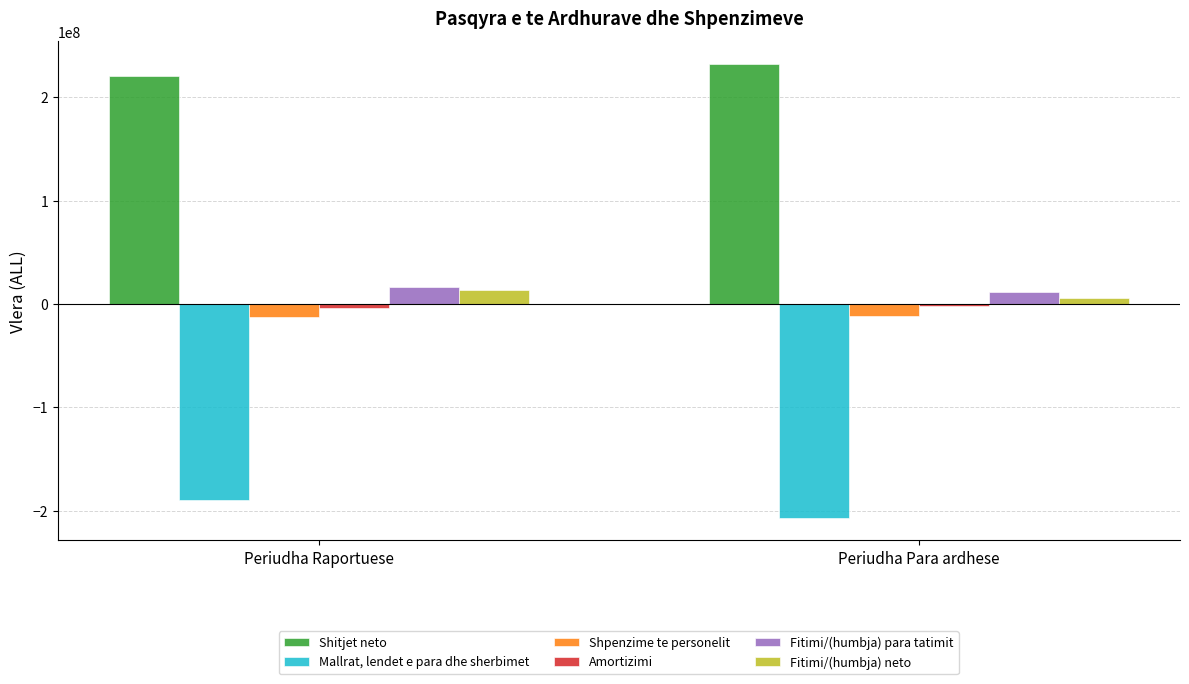

Which label corresponds to the smallest value in the chart?

Periudha Para ardhese